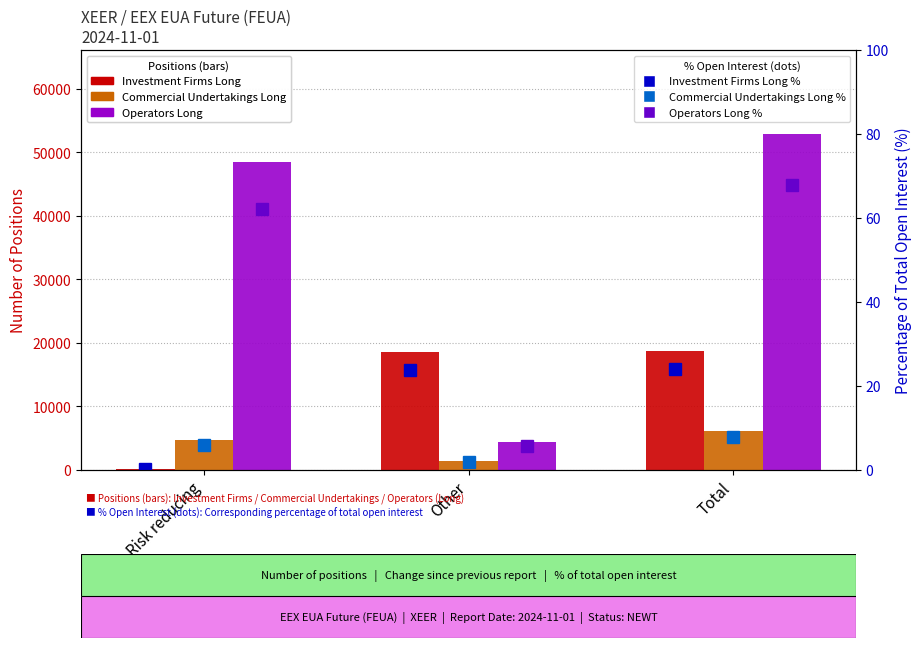

What is the lowest value of the Investment Firms Long % series?

0.3